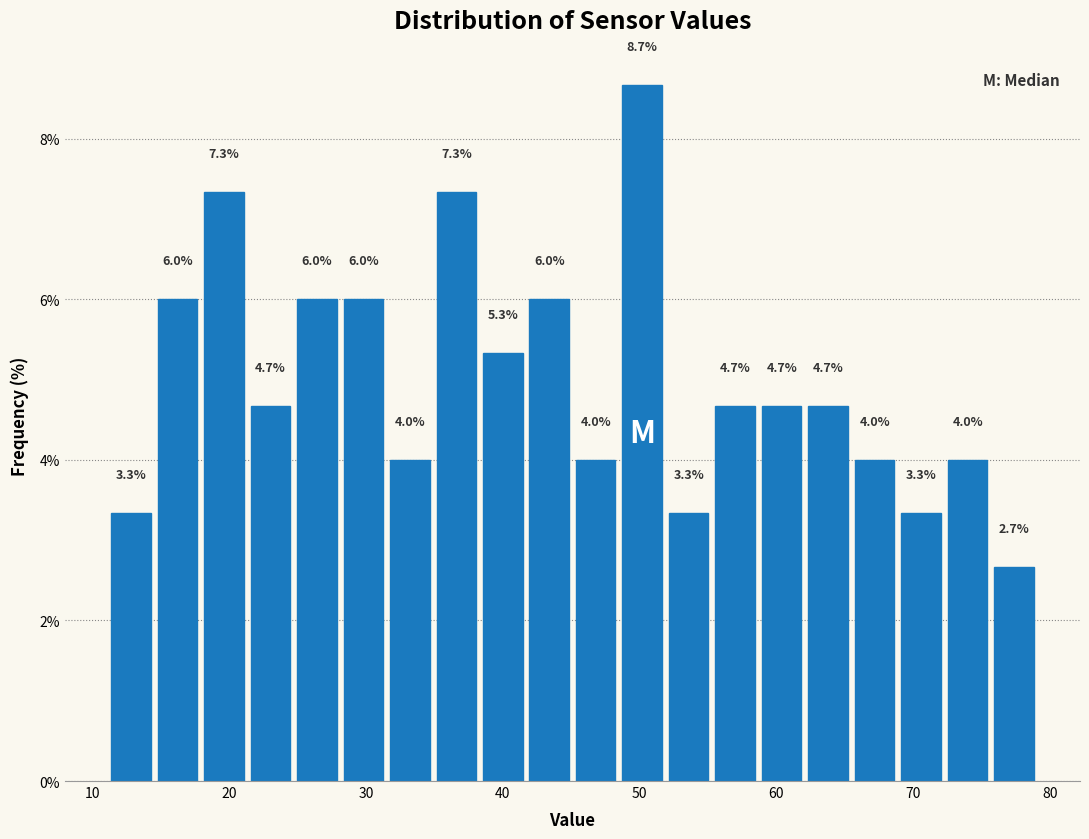

Read against the x-axis, roughly where is the centre of the tallest bar?

50